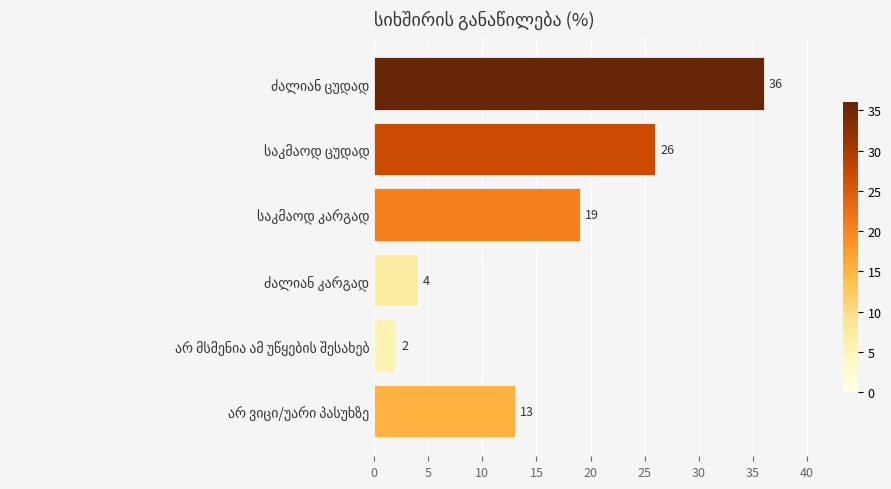

What is the difference between the second highest and minimum values?

24